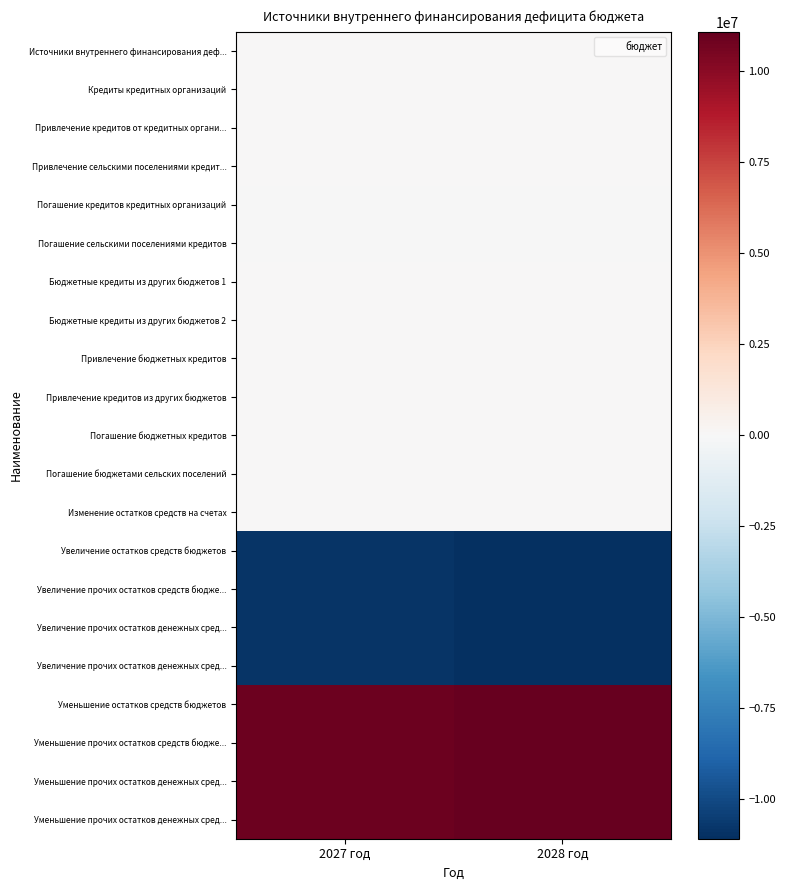

What is the greatest value displayed?

11084600